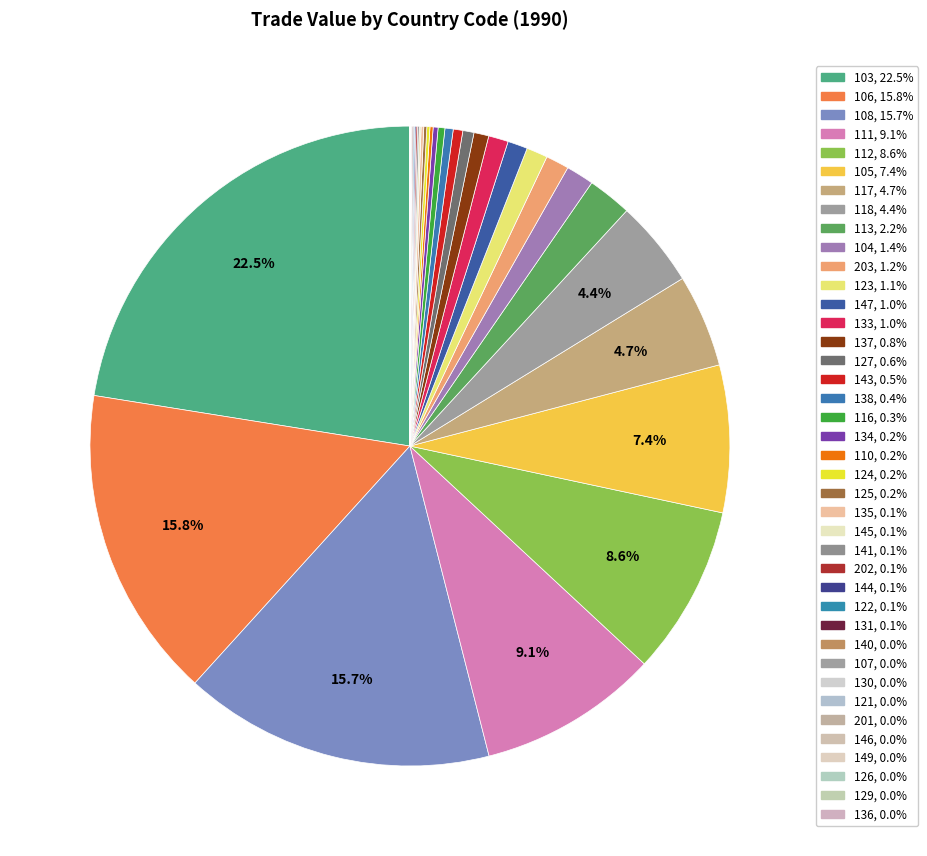

To the nearest percent, what is the difference between the largest and smallest slice percentages?

22%